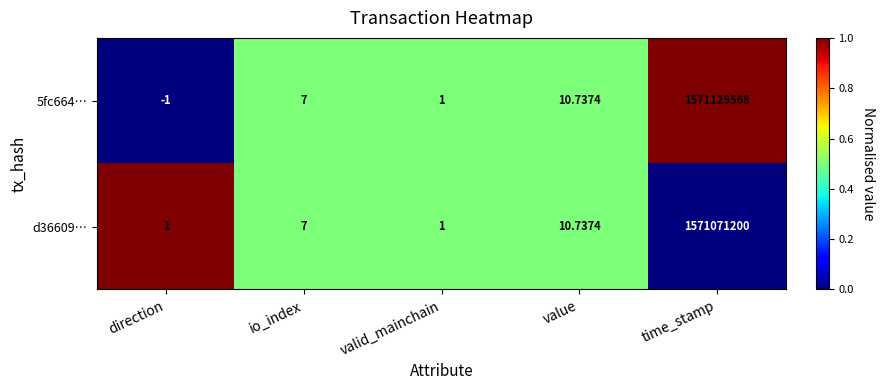

List the series in order of their peak value, lowest first.

d36609…, 5fc664…